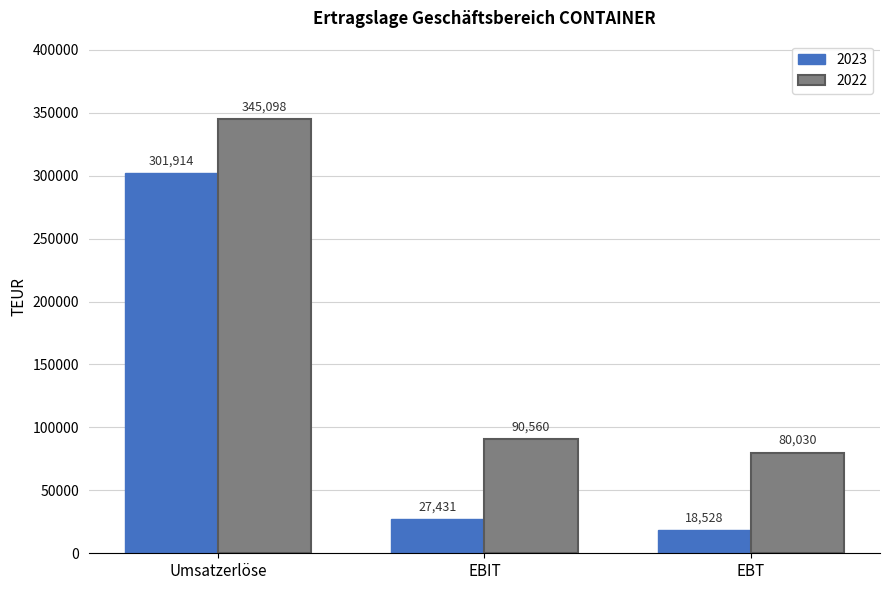

What are all the series names shown in the legend?

2023, 2022